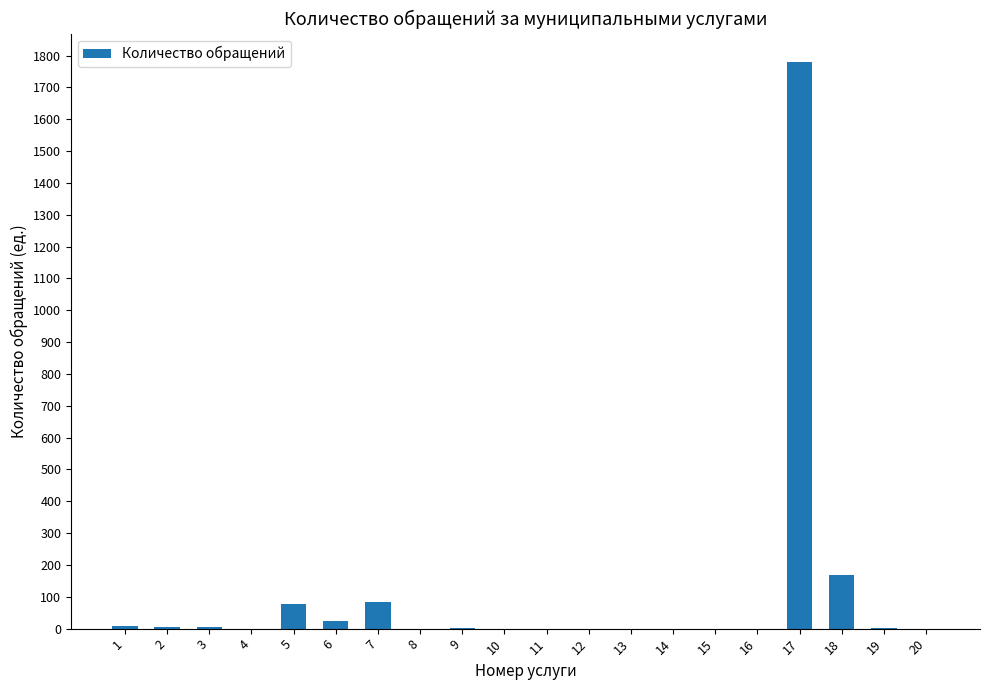

What is the difference between the values at 13 and 18?

167